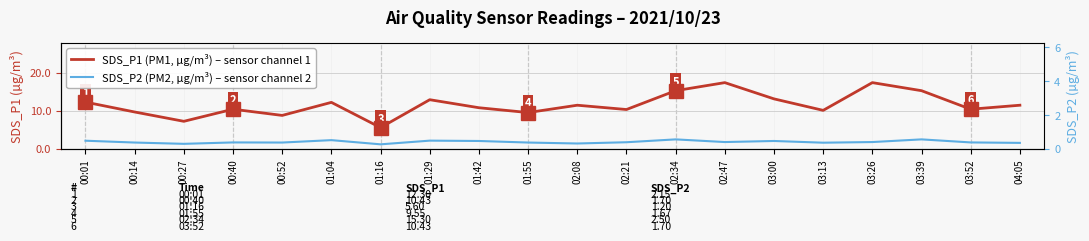

Reading left to right, transcribe all the data shown in this chart.

SDS_P1 (PM1, µg/m³) – sensor channel 1: 12.3	9.7	7.2	10.4	8.8	12.2	5.6	12.9	10.8	9.6	11.5	10.3	15.3	17.4	13.2	10.1	17.4	15.3	10.4	11.5
SDS_P2 (PM2, µg/m³) – sensor channel 2: 2.1	1.7	1.3	1.7	1.7	2.3	1.2	2.2	2.1	1.7	1.4	1.8	2.5	1.8	2.1	1.6	1.8	2.5	1.7	1.6